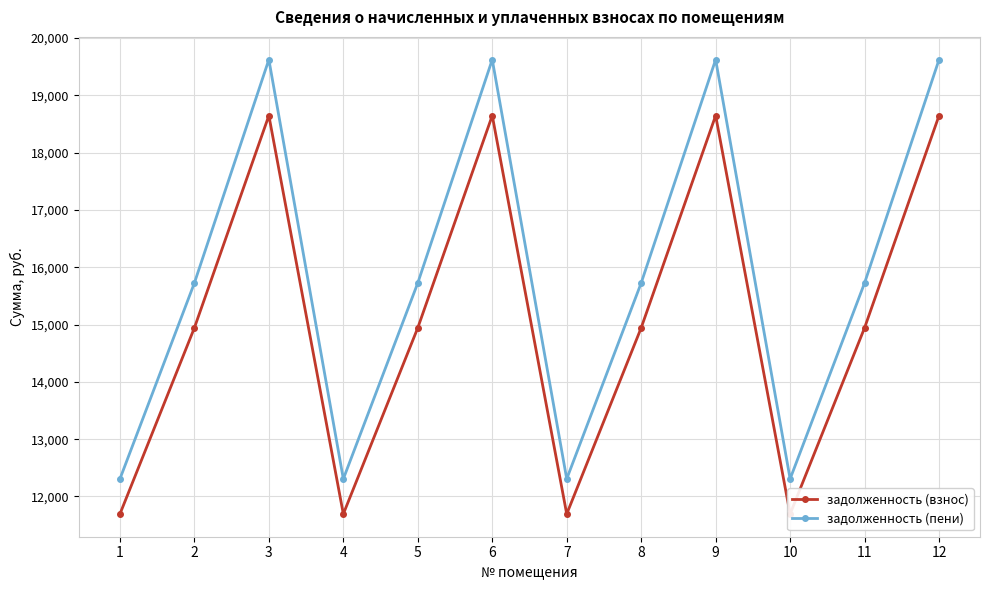

What is the sum of all задолженность (пени) values?

190615.7